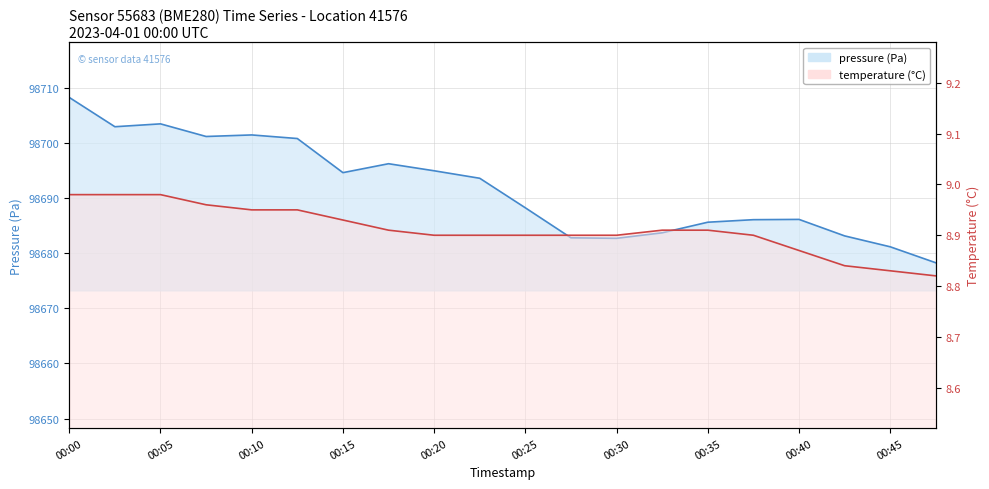

At which category does the chart reach its minimum across all series?

00:48